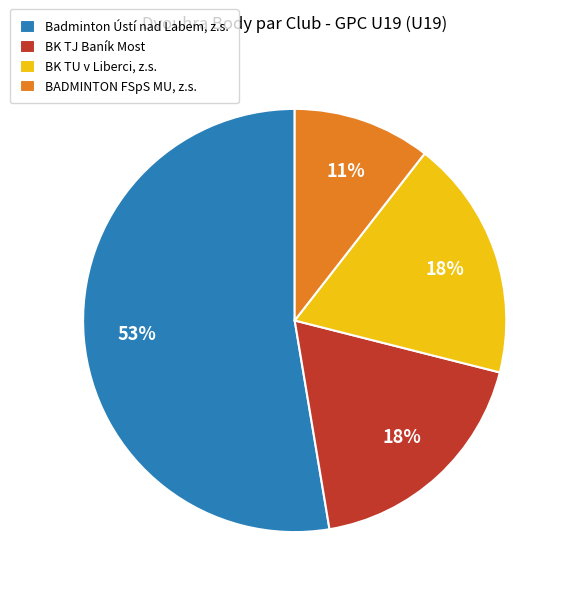

Is there a majority slice in this chart?

Yes